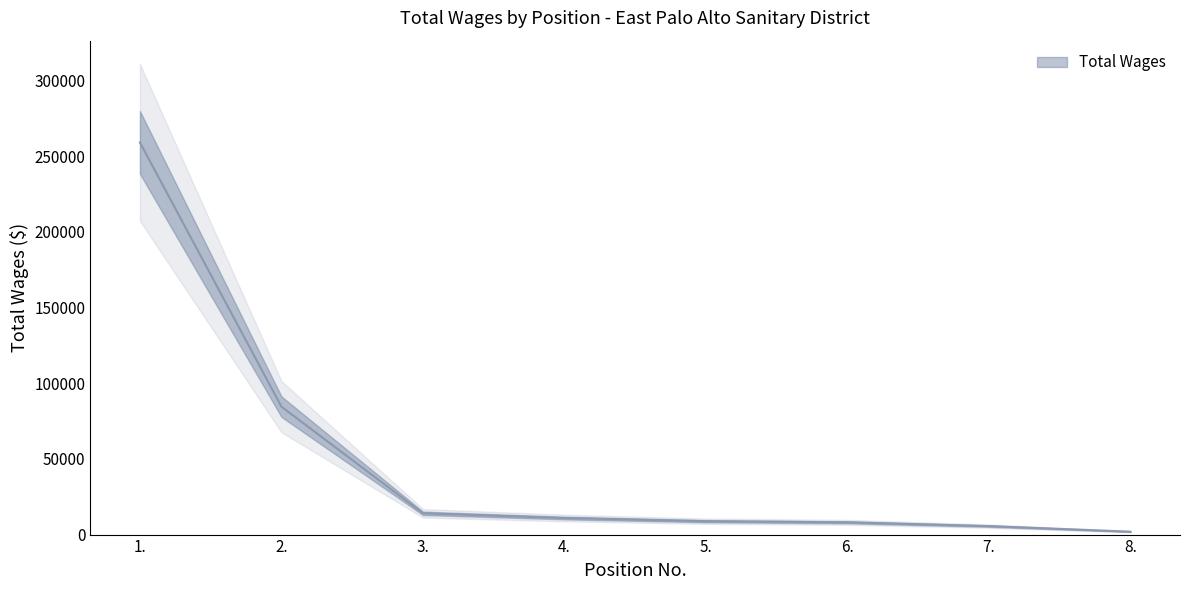

What is the difference between the values at 5. and 4.?

2105